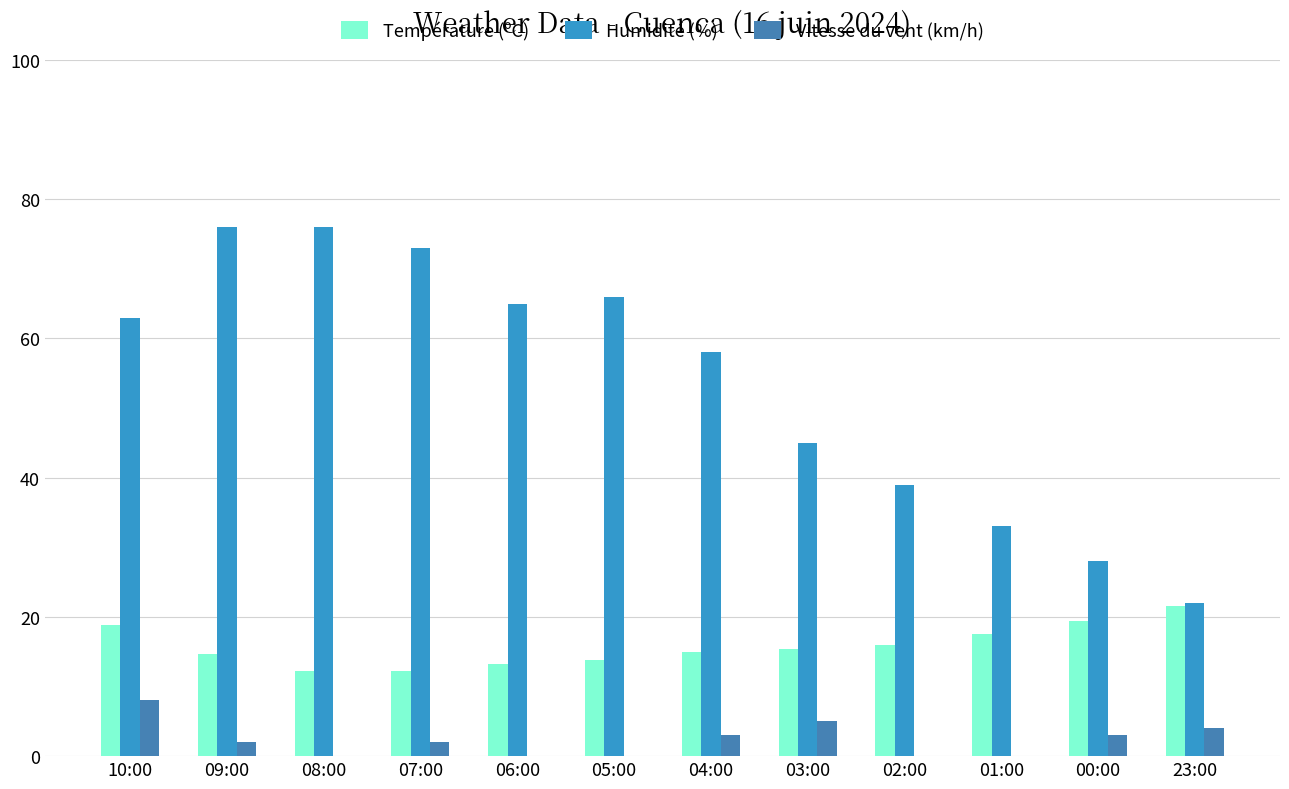

At which category is the sum across all series the highest?

09:00